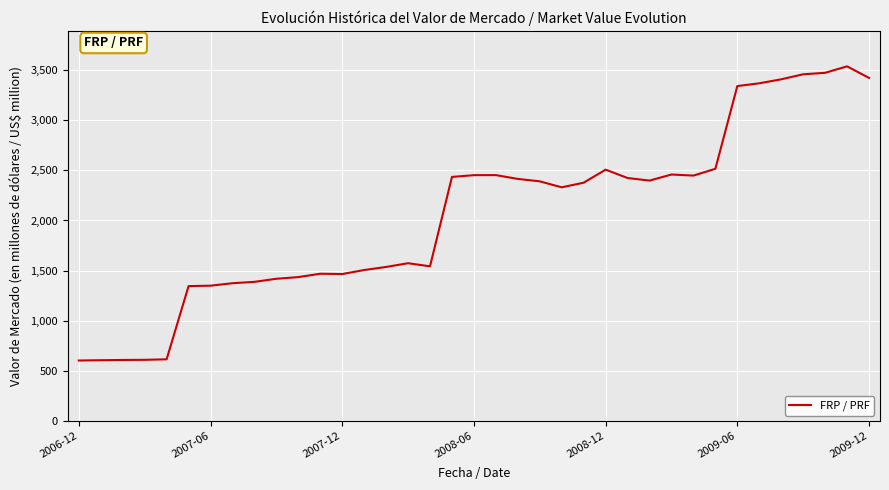

What is the maximum value shown in the chart?

3536.2